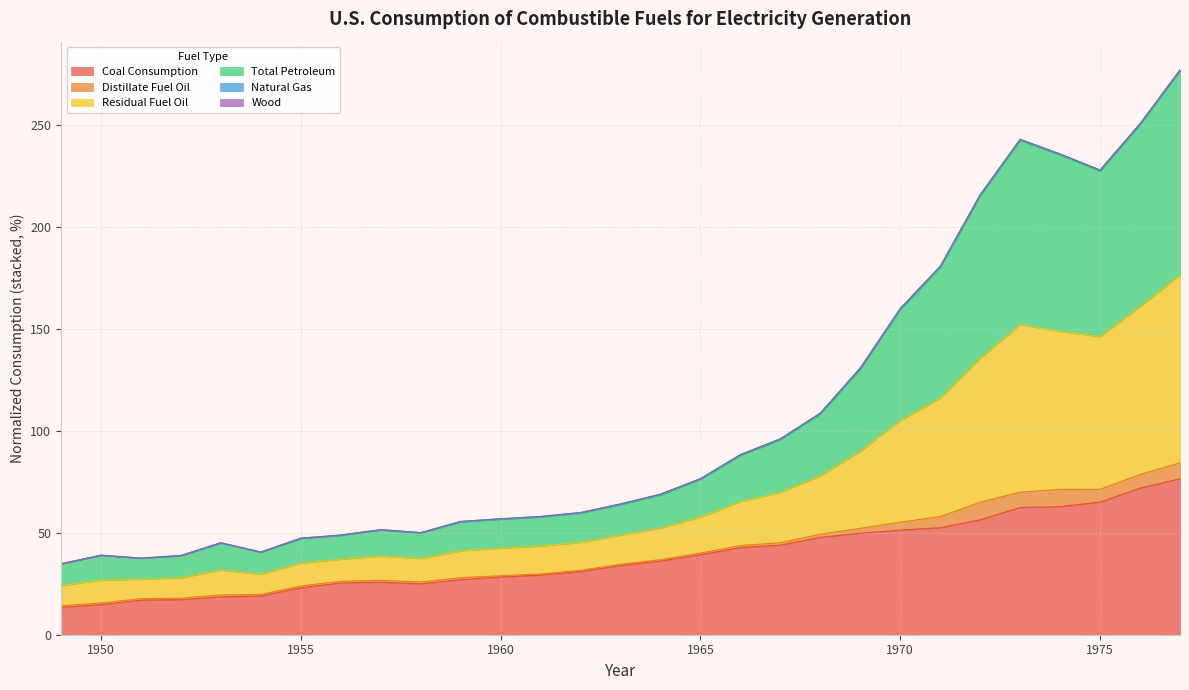

True or false: Total Petroleum and Residual Fuel Oil cross at least once.

False